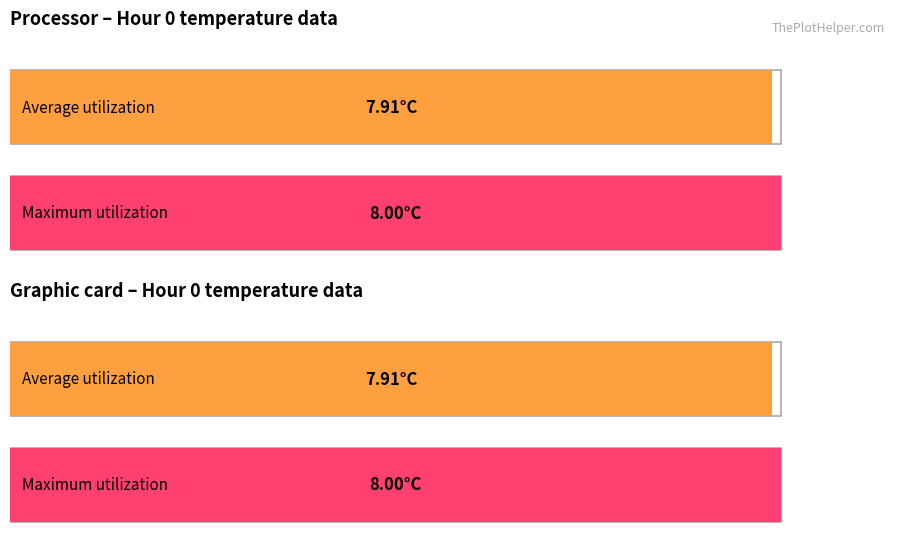

What is the smallest value displayed?

7.9